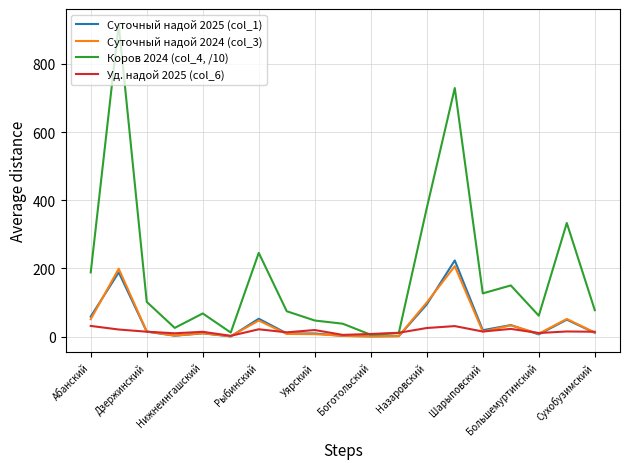

Does the chart have visible grid lines?

Yes